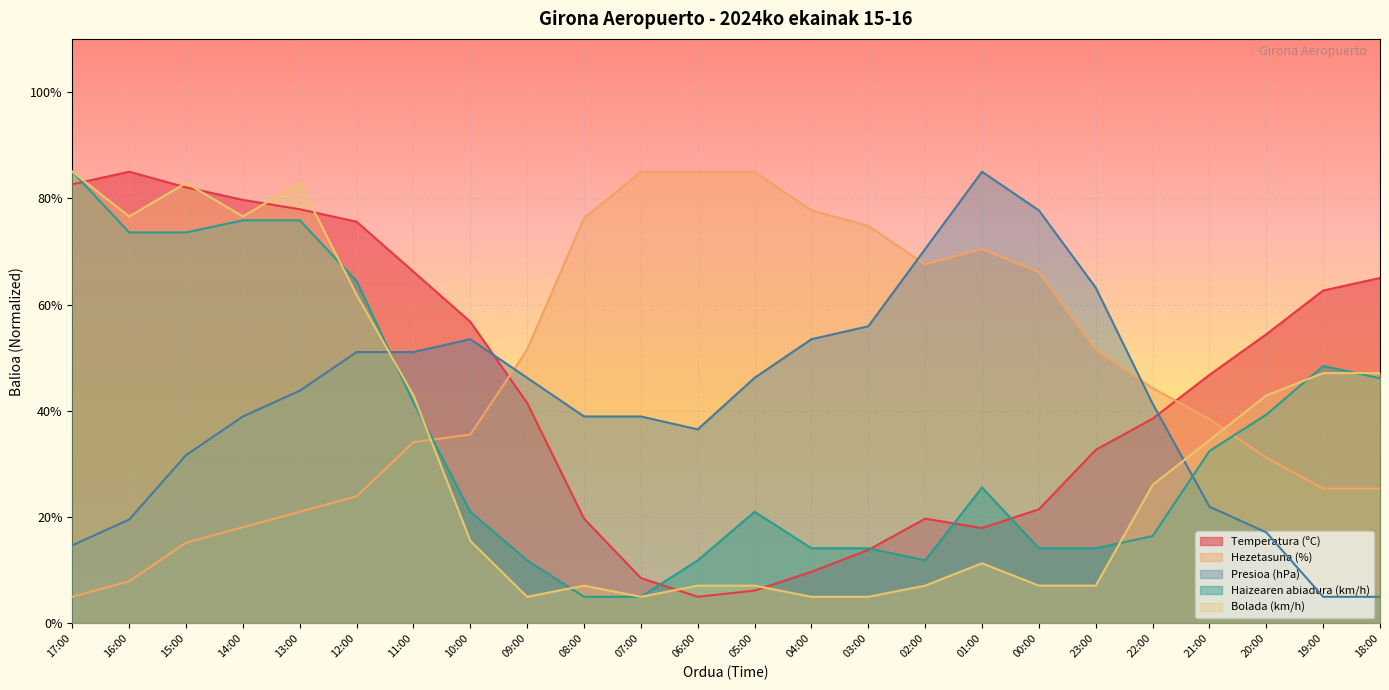

Is it true that Bolada (km/h) equals 4.8 at 05:00?

False